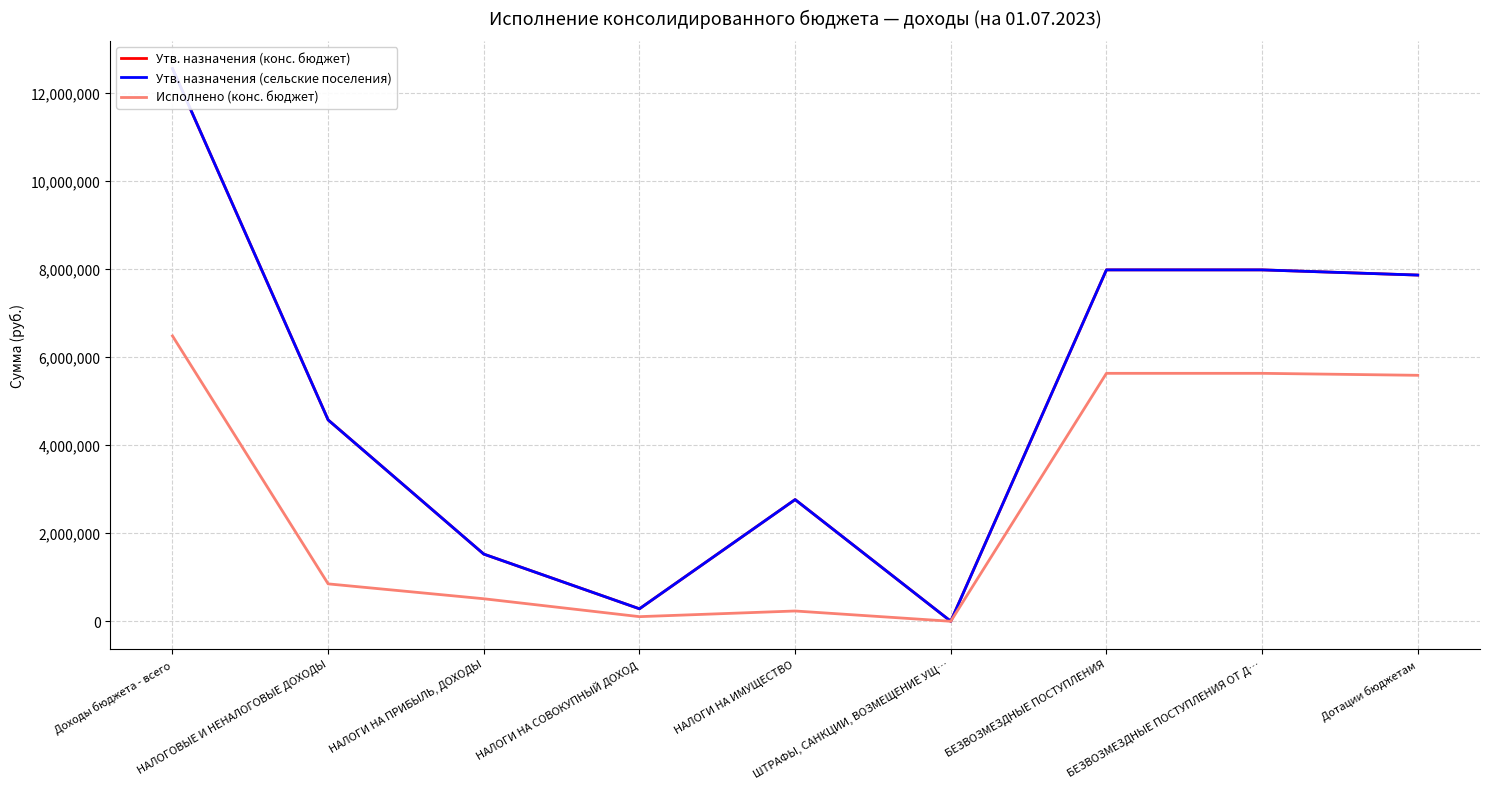

Which series has the widest spread of values?

Утв. назначения (конс. бюджет)